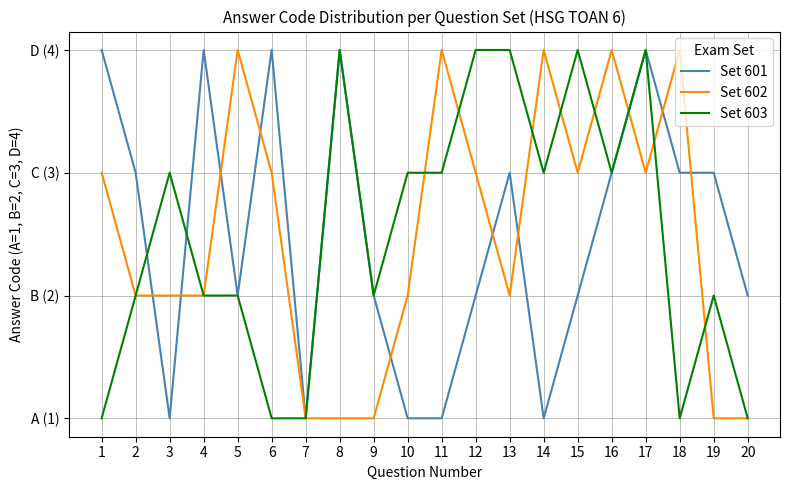

Is it true that Set 602 equals 1 at 3?

False